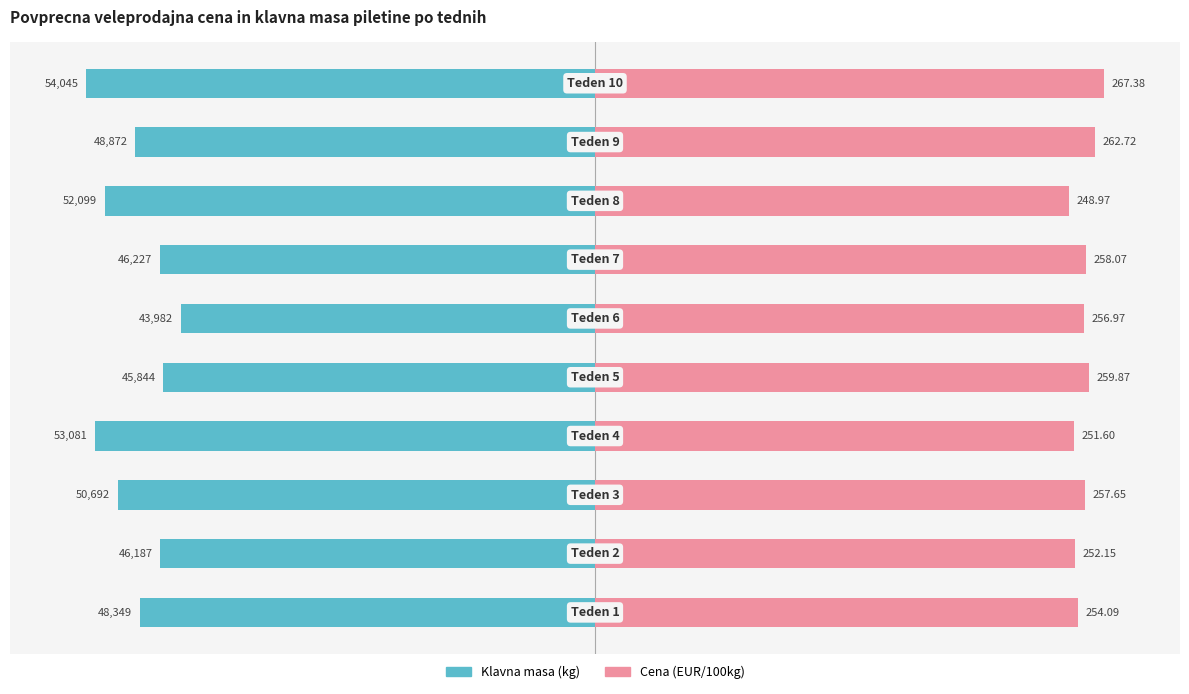

Which series has the widest spread of values?

Klavna masa (kg)